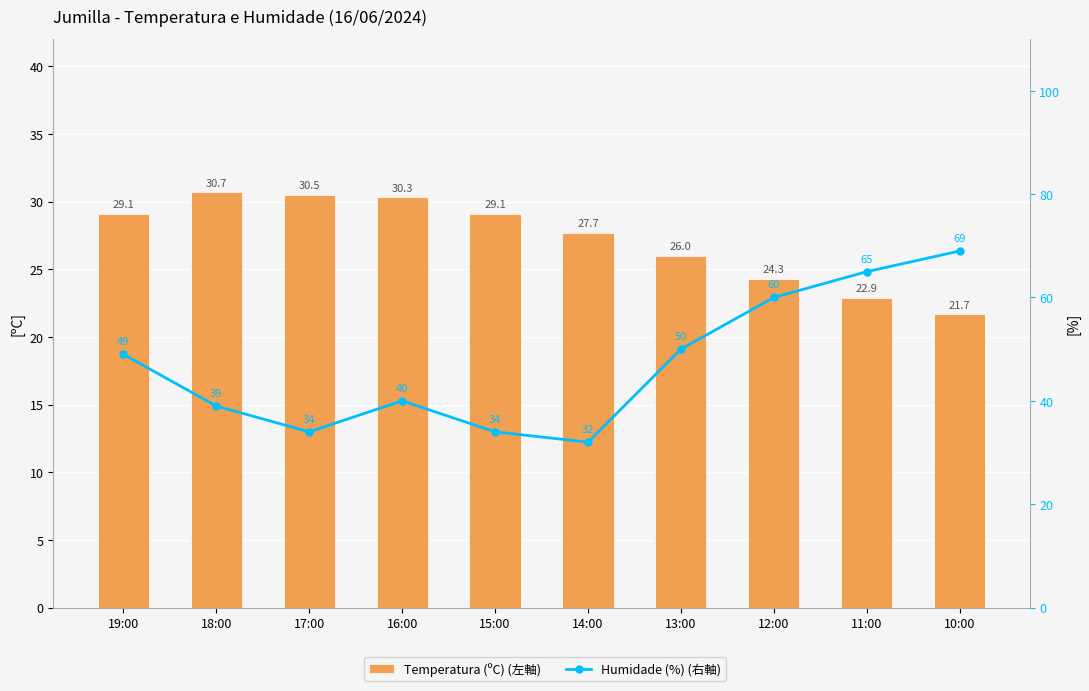

At which label is Temperatura (ºC) (左軸) closest to 26?

13:00